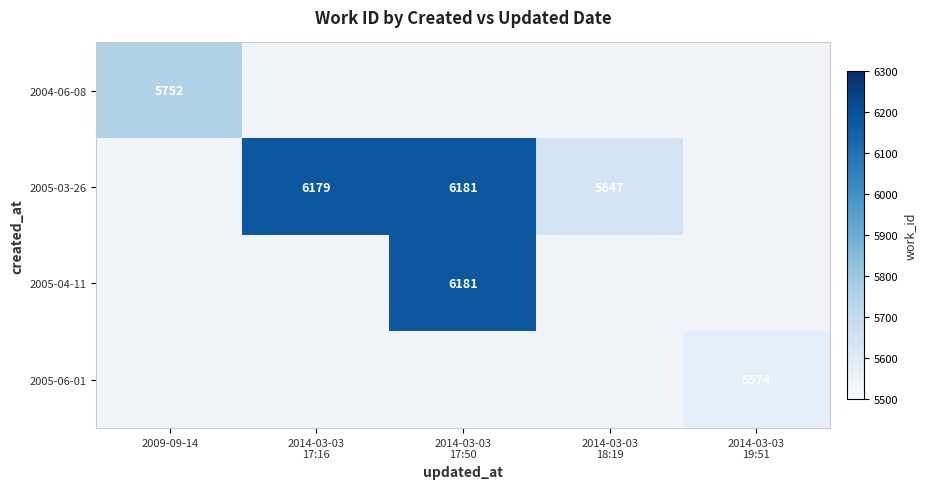

Which series changed the most between 2014-03-03 17:50 and 2014-03-03 18:19?

2005-03-26